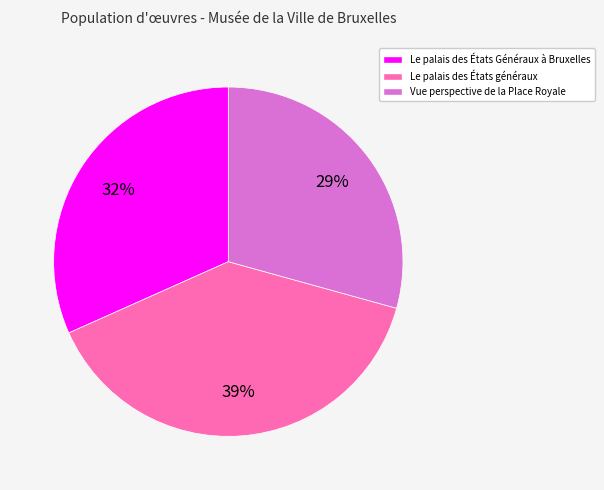

Count the number of slices in the pie.

3